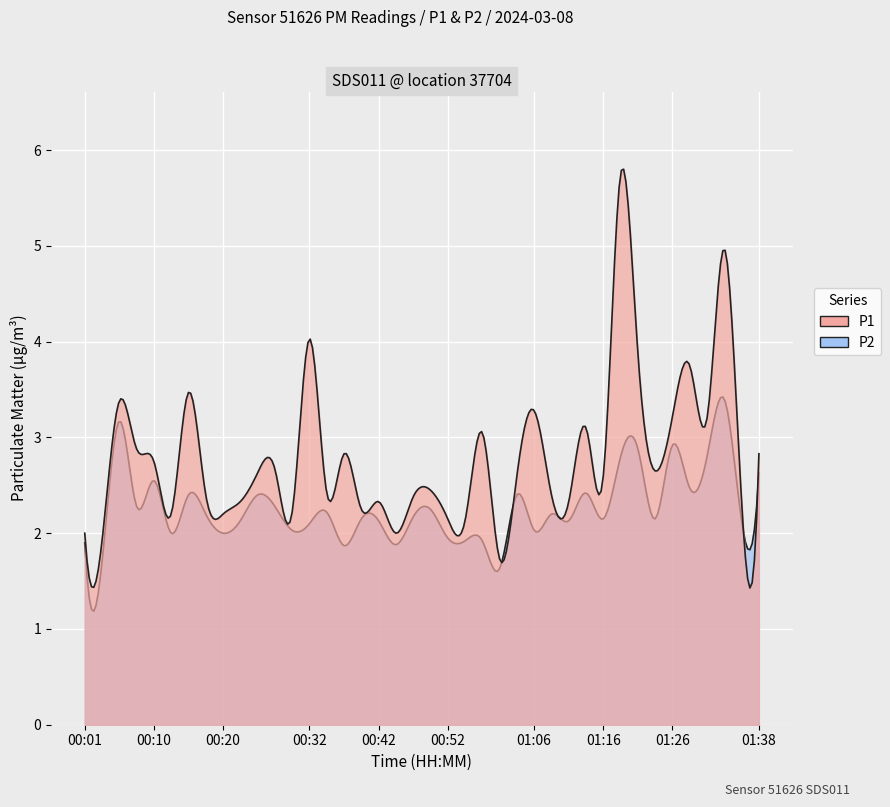

How many data points in P1 are above 2?

36